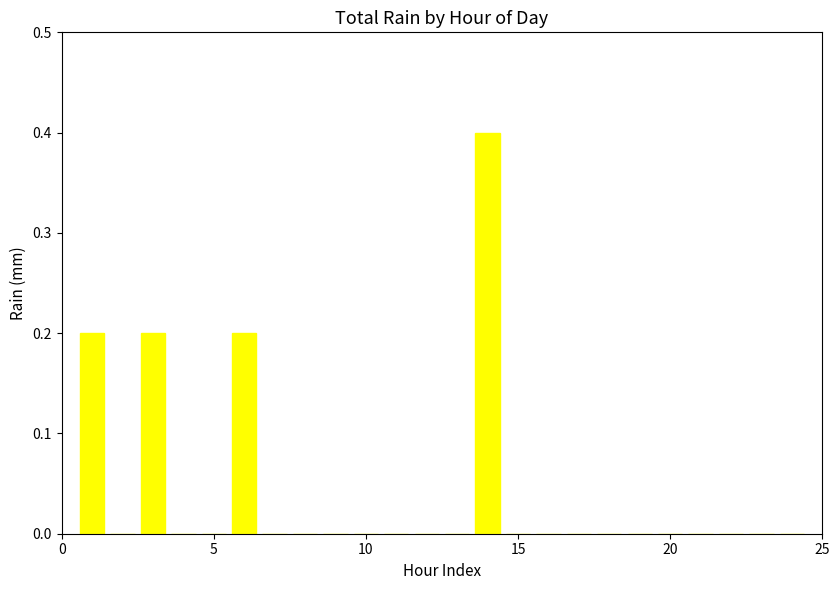

Are the bars horizontal?

No